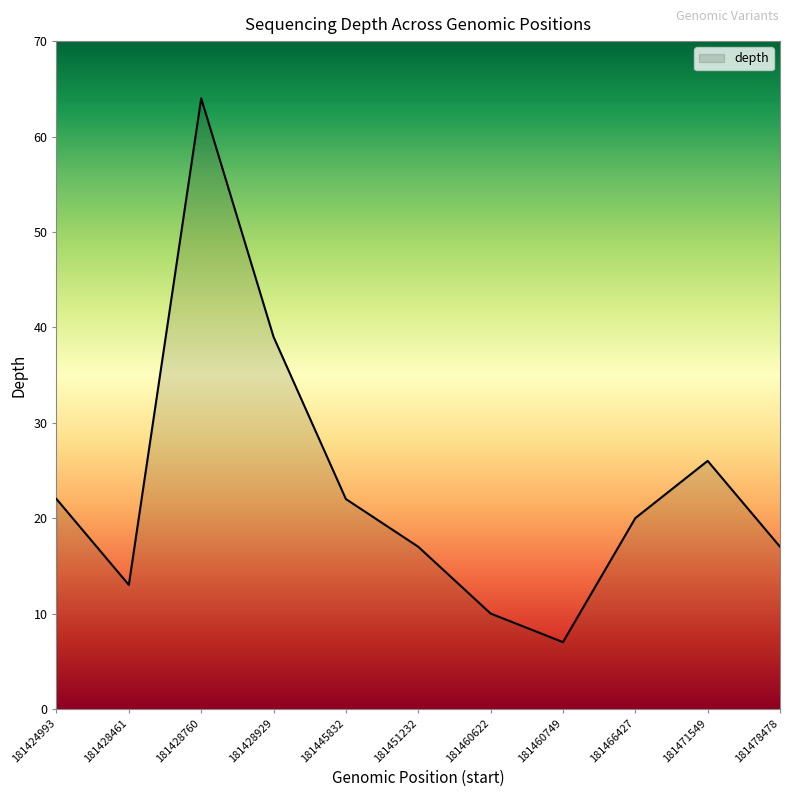

What is the smallest value displayed?

7